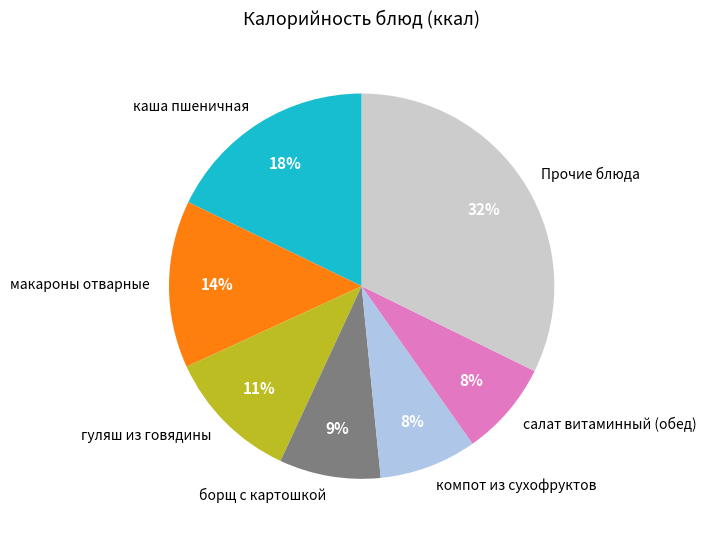

Does any single category account for the majority?

No